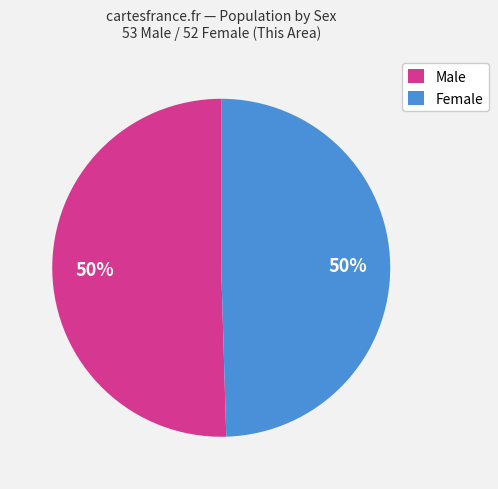

Is it true that Female is 50% of the pie?

True